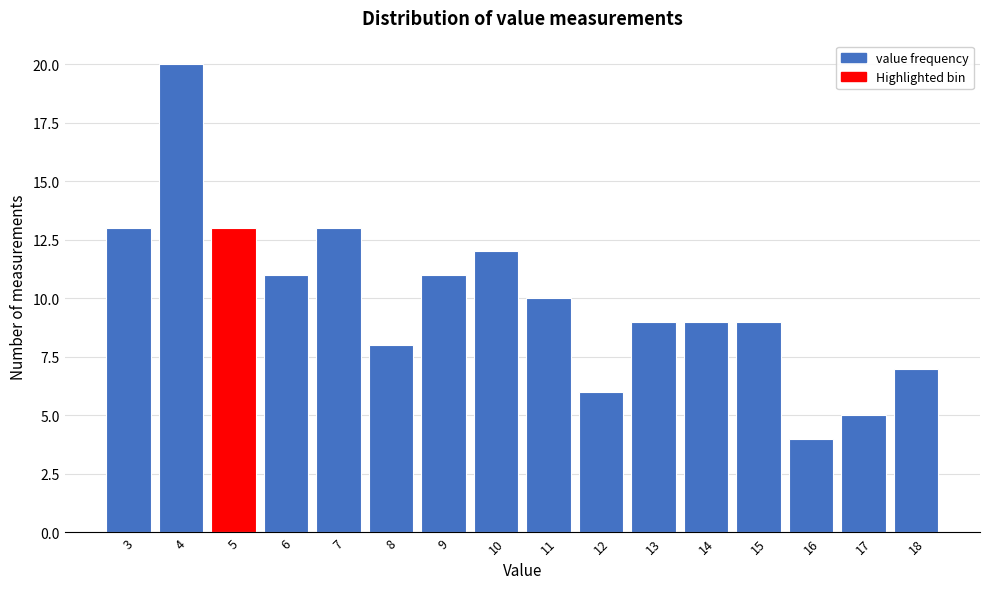

Reading left to right, list all the values displayed in this chart.

13	20	13	11	13	8	11	12	10	6	9	9	9	4	5	7